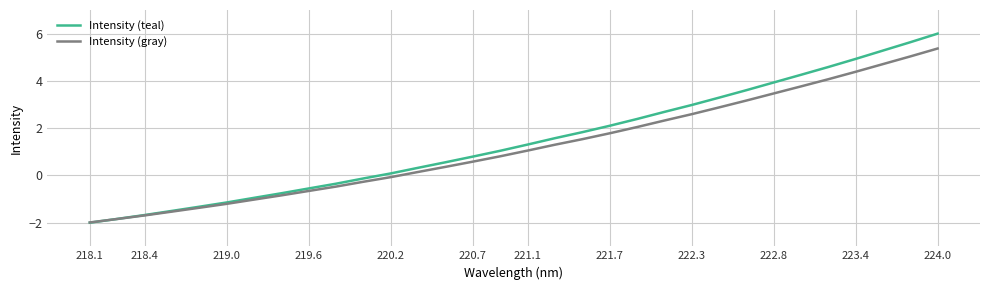

What is the highest value of the Intensity (teal) series?

6.0